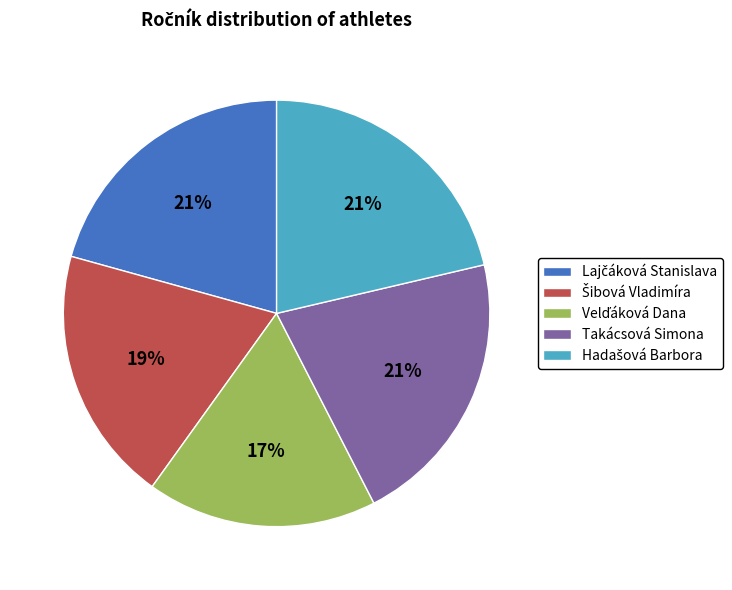

Is there any slice that represents more than half of the pie?

No